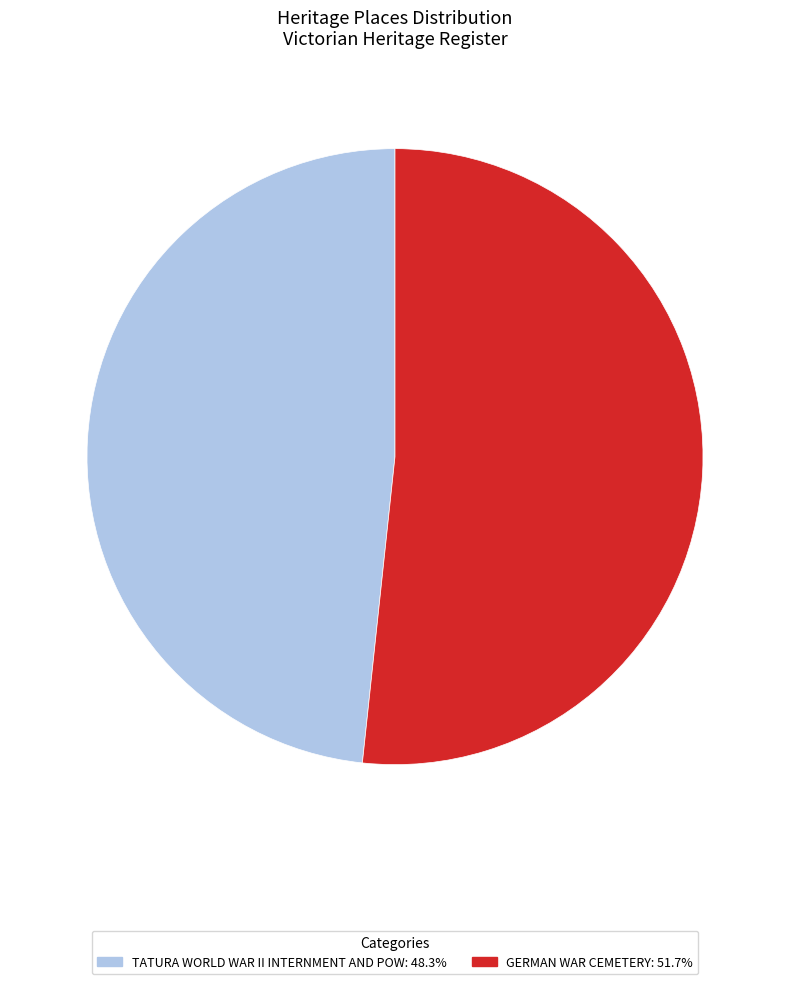

How many segments does this pie chart have?

2